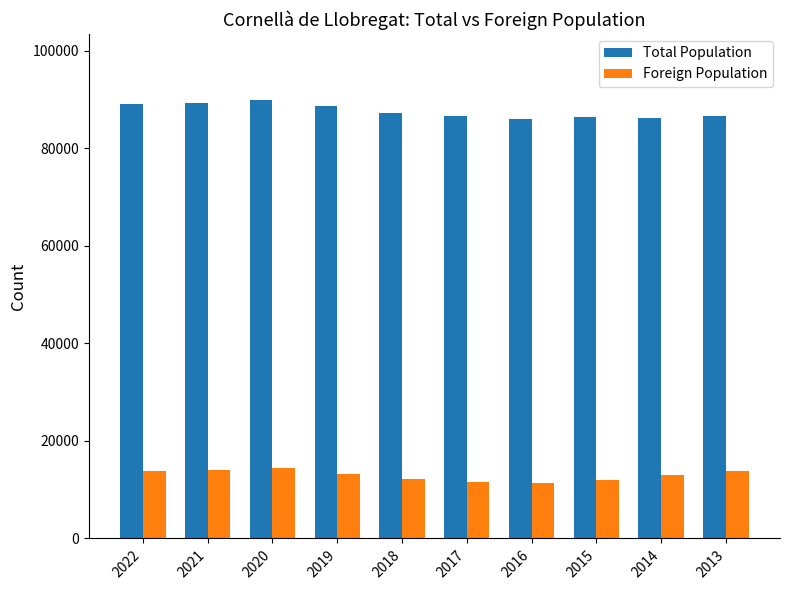

How many values in the Foreign Population series are below 13212?

5